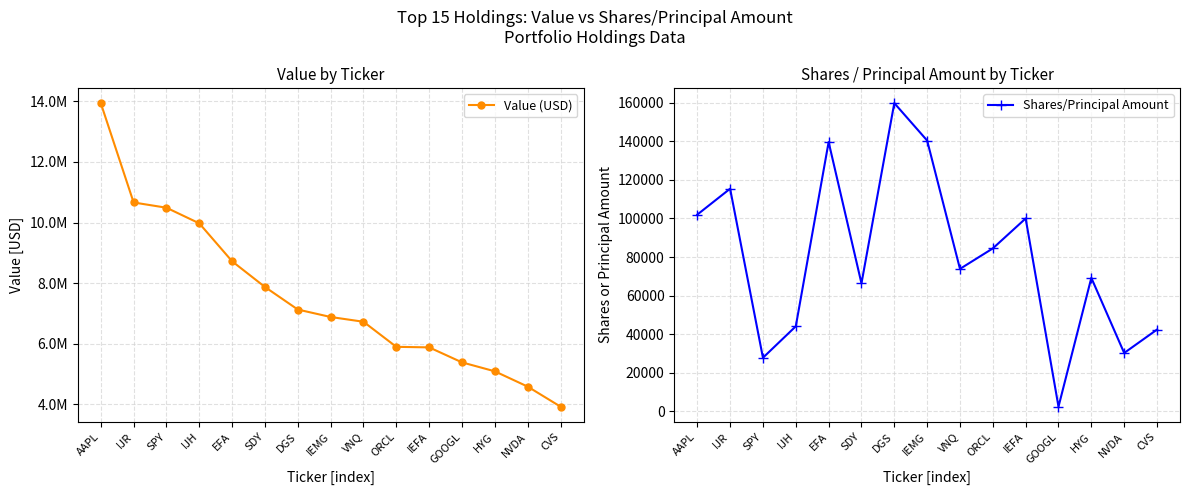

What is the difference between the second highest and minimum values in the Value (USD) series?

6735000